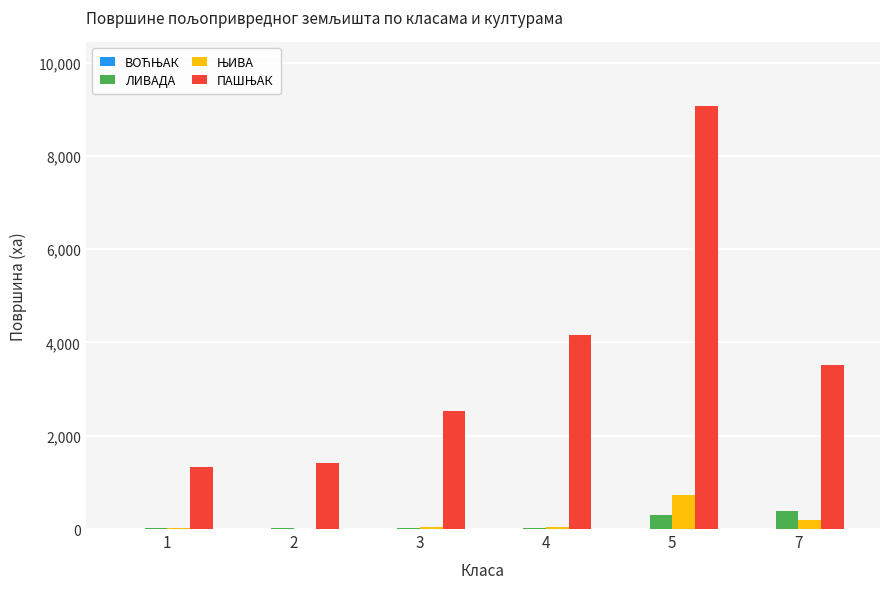

At which category is the sum across all series the highest?

5